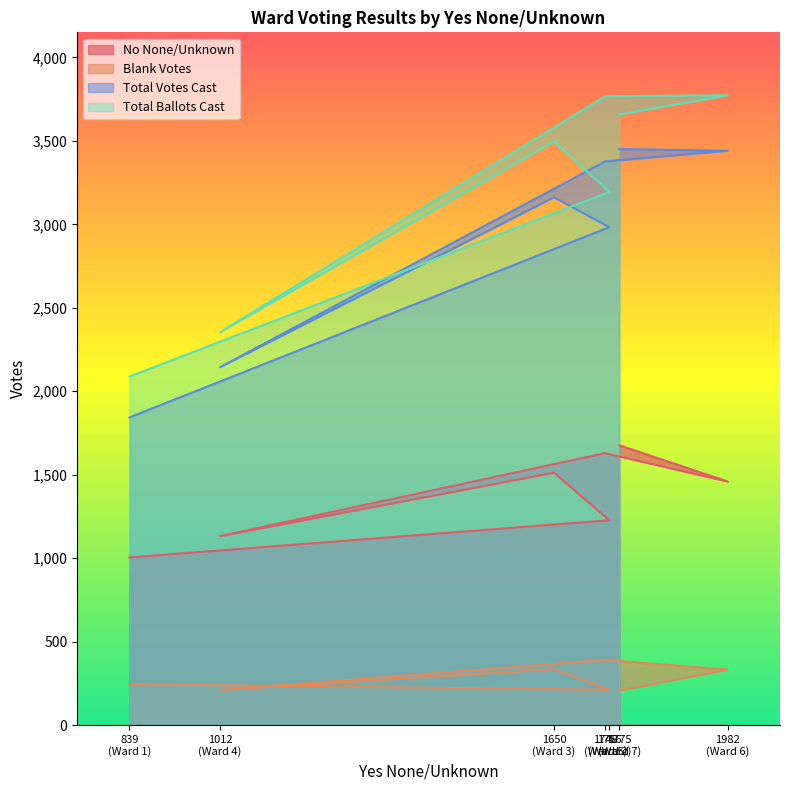

At which category is the sum across all series the highest?

1748 (Ward 5)